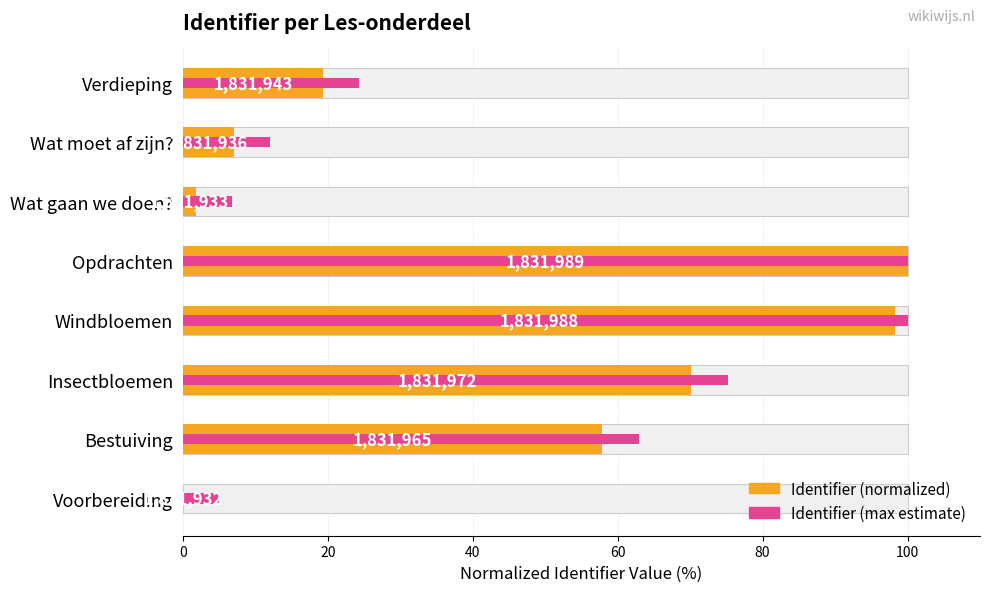

True or false: Identifier (normalized) has a value of 21.0 at Insectbloemen.

False